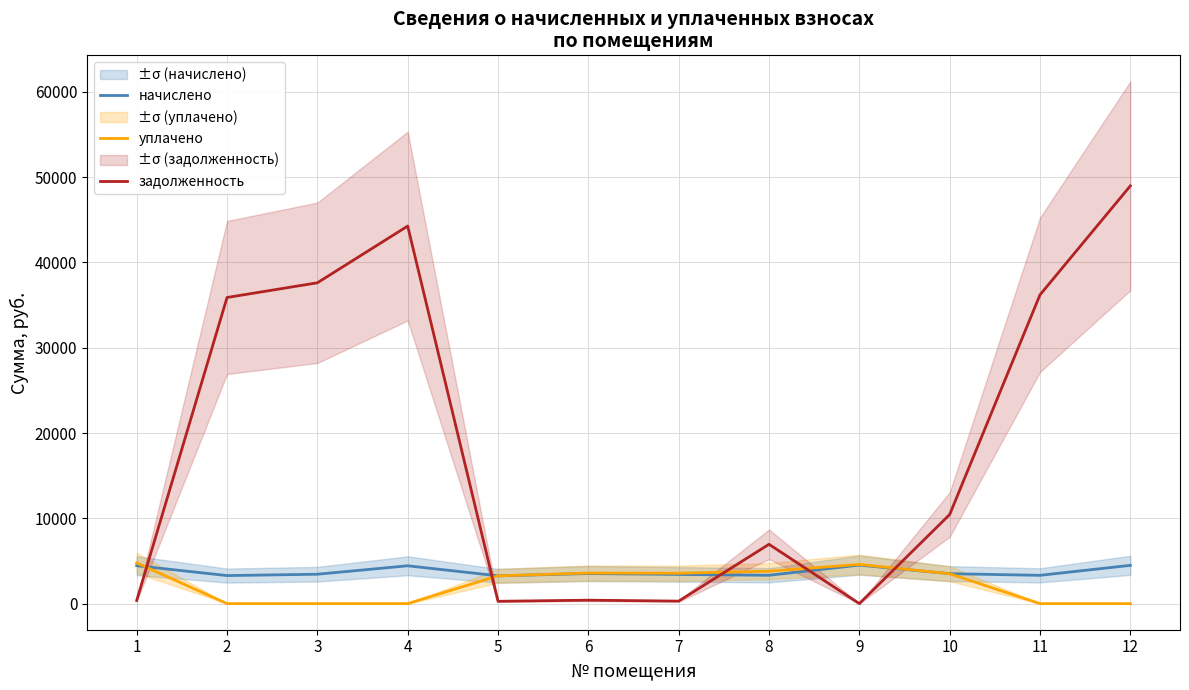

At how many categories does at least one series exceed 34190?

5